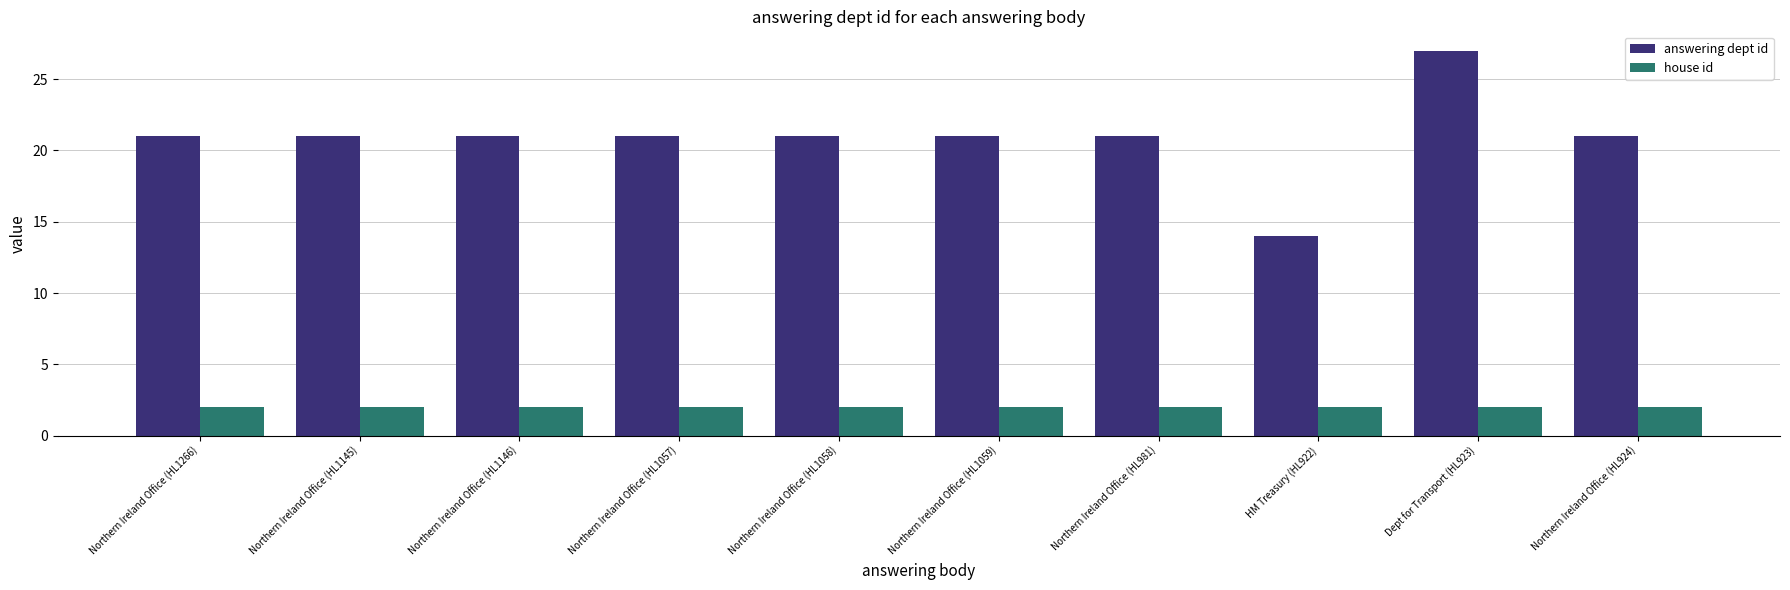

What is the spread (max minus min) of values at Northern Ireland Office (HL1057)?

19